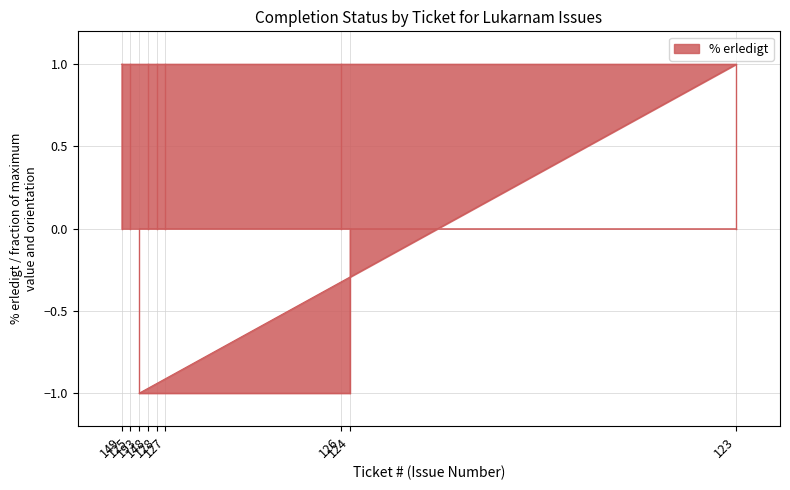

True or false: the data has more than 2 interior local peaks.

False